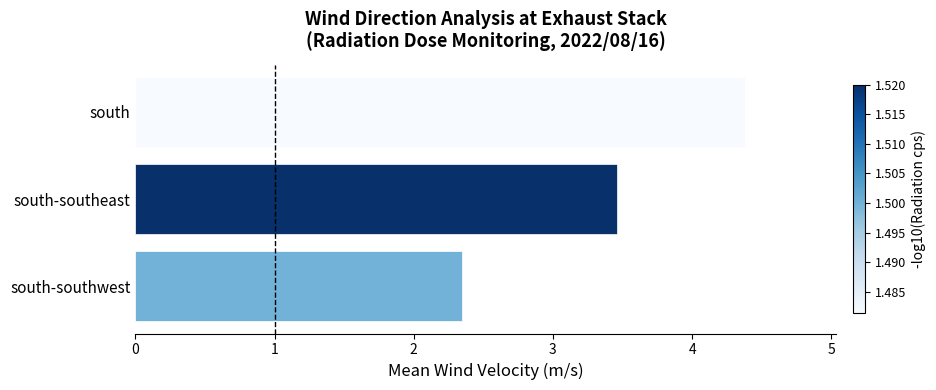

True or false: the data shows 4.2 at south-southwest.

False